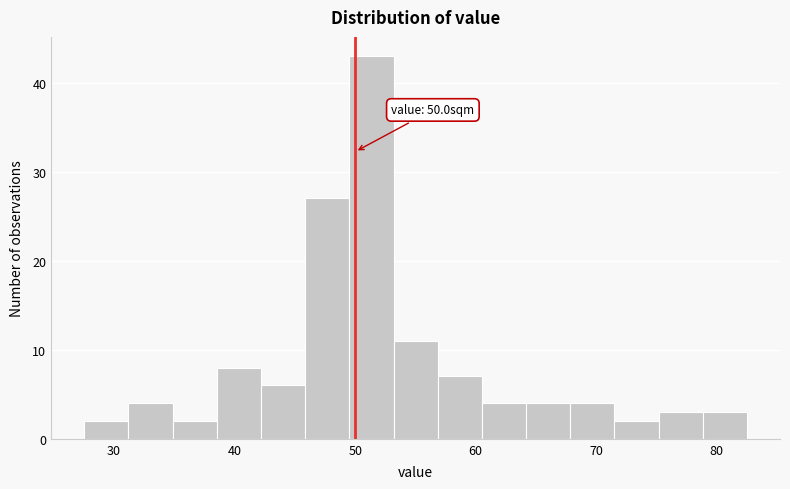

Around what value on the x-axis is the tallest bar? Give the approximate position of its centre, as read against the axis.

51